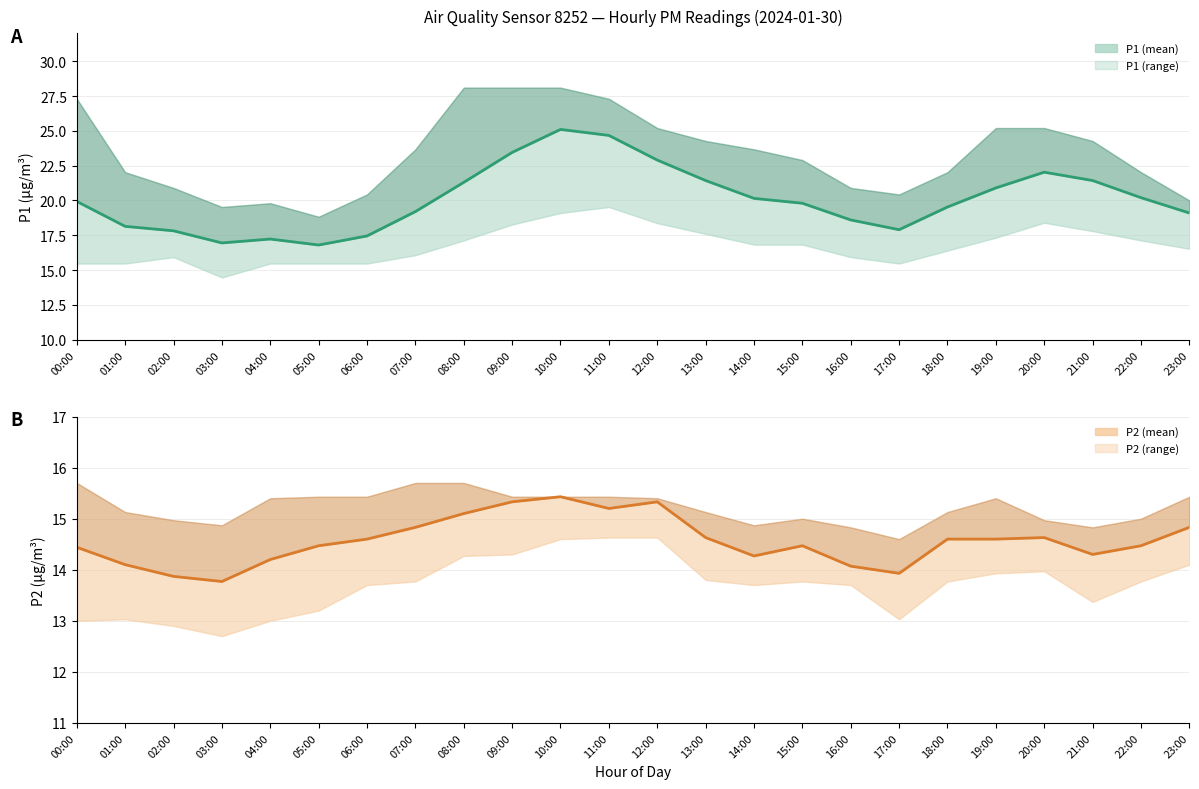

Reading left to right, transcribe all the data shown in this chart.

P1 mean: 00:00=19.9	01:00=18.1	02:00=17.8	03:00=16.9	04:00=17.2	05:00=16.8	06:00=17.4	07:00=19.2	08:00=21.3	09:00=23.4	10:00=25.1	11:00=24.7	12:00=22.9	13:00=21.4	14:00=20.1	15:00=19.8	16:00=18.6	17:00=17.9	18:00=19.5	19:00=20.9	20:00=22.0	21:00=21.4	22:00=20.2	23:00=19.1
P2 mean: 00:00=14.4	01:00=14.1	02:00=13.9	03:00=13.8	04:00=14.2	05:00=14.5	06:00=14.6	07:00=14.8	08:00=15.1	09:00=15.3	10:00=15.4	11:00=15.2	12:00=15.3	13:00=14.6	14:00=14.3	15:00=14.5	16:00=14.1	17:00=13.9	18:00=14.6	19:00=14.6	20:00=14.6	21:00=14.3	22:00=14.5	23:00=14.8